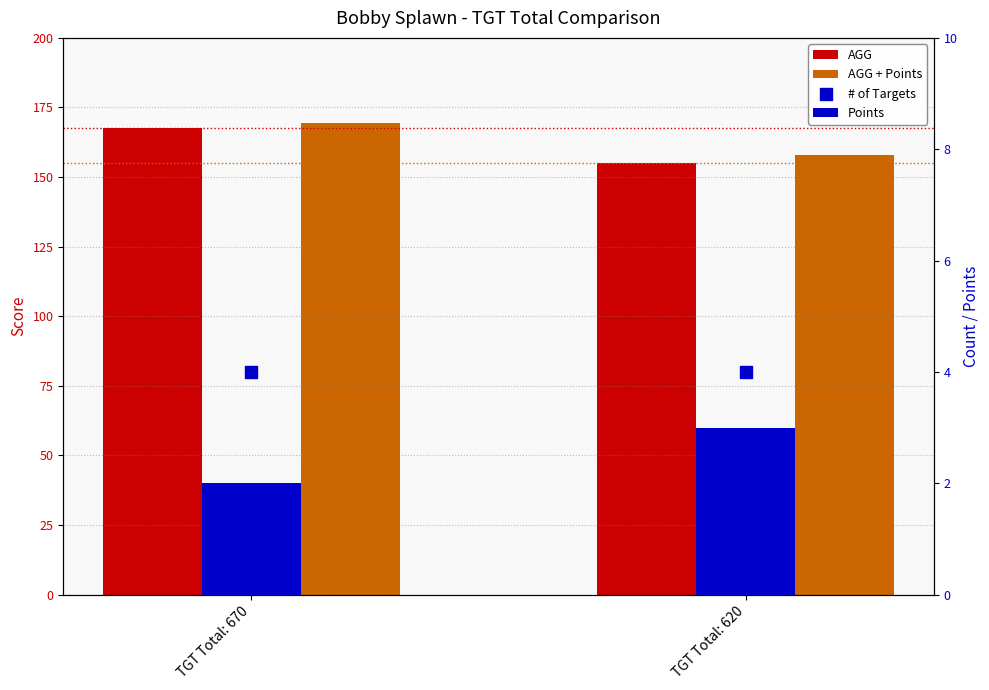

Which series contains the highest Y value?

AGG + Points